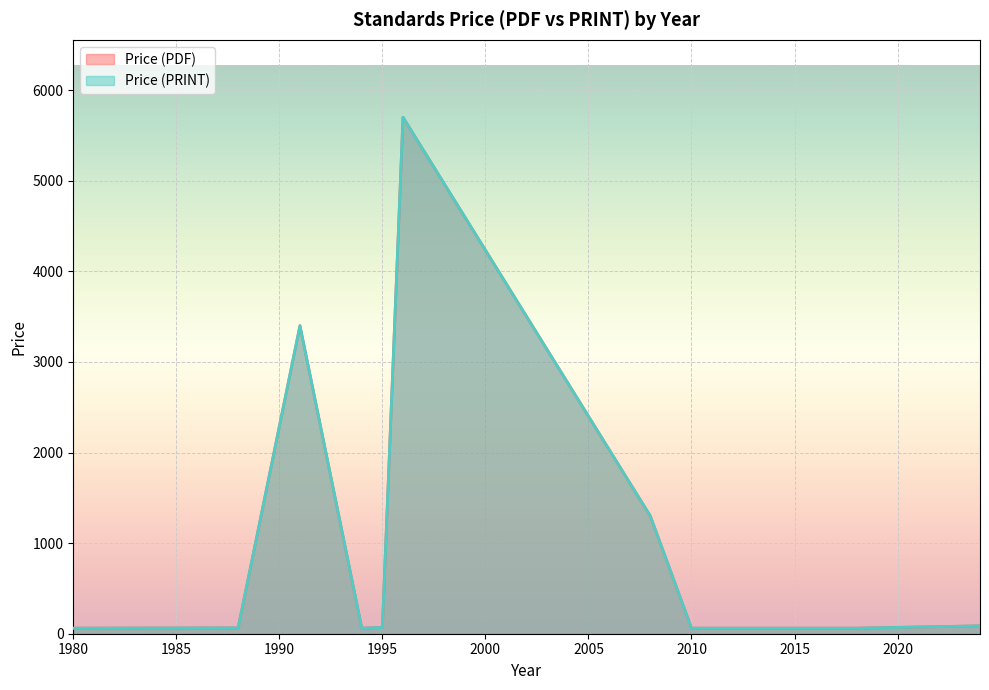

Does the chart display data point markers on the line(s)?

No